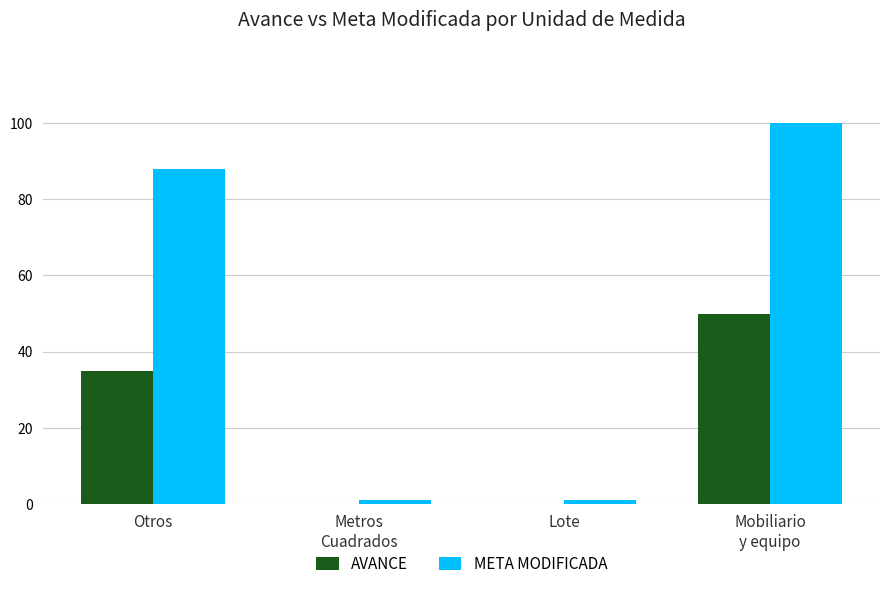

Count the number of data series in this chart.

2